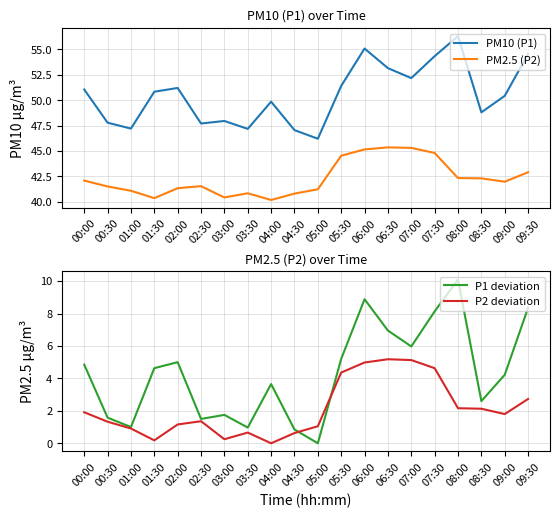

Rank the series at 06:00 from lowest to highest value.

P2 deviation, P1 deviation, PM2.5 (P2), PM10 (P1)